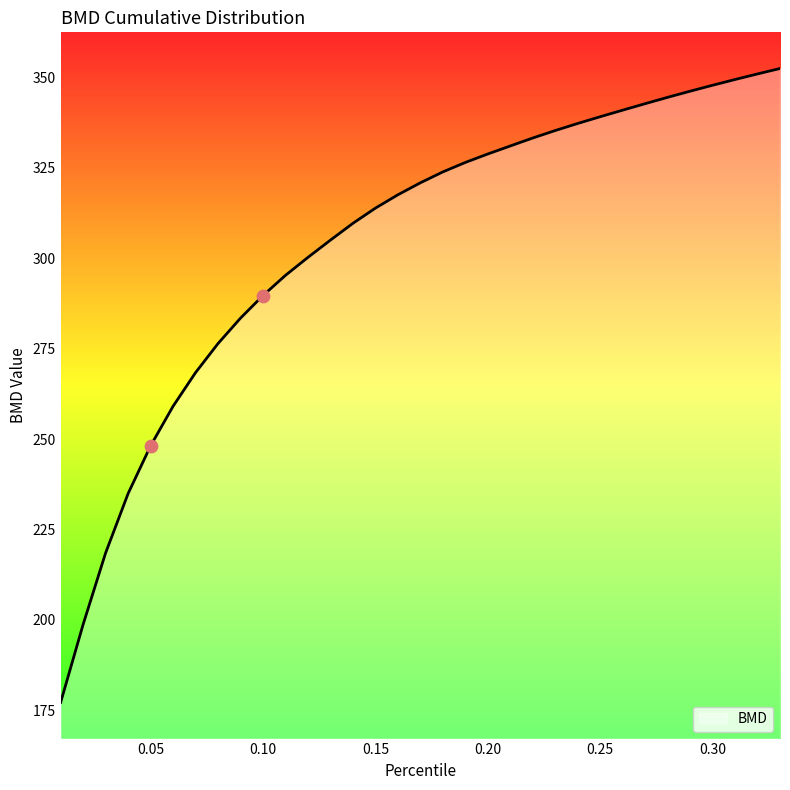

What is the difference between the maximum and minimum values?

175.3